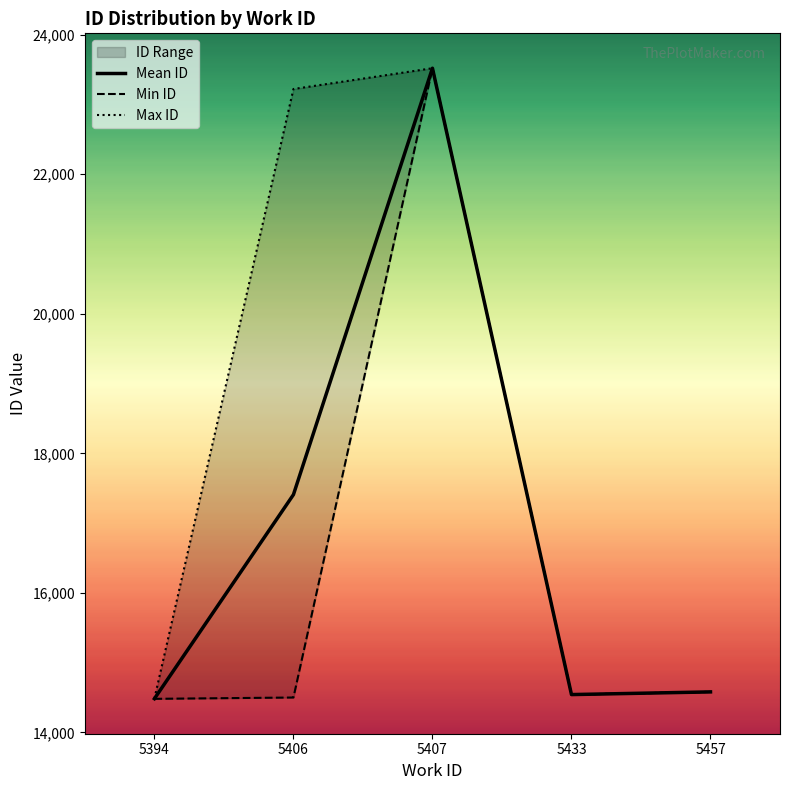

In Min ID, how many points are lower than both neighbors (excluding endpoints)?

1